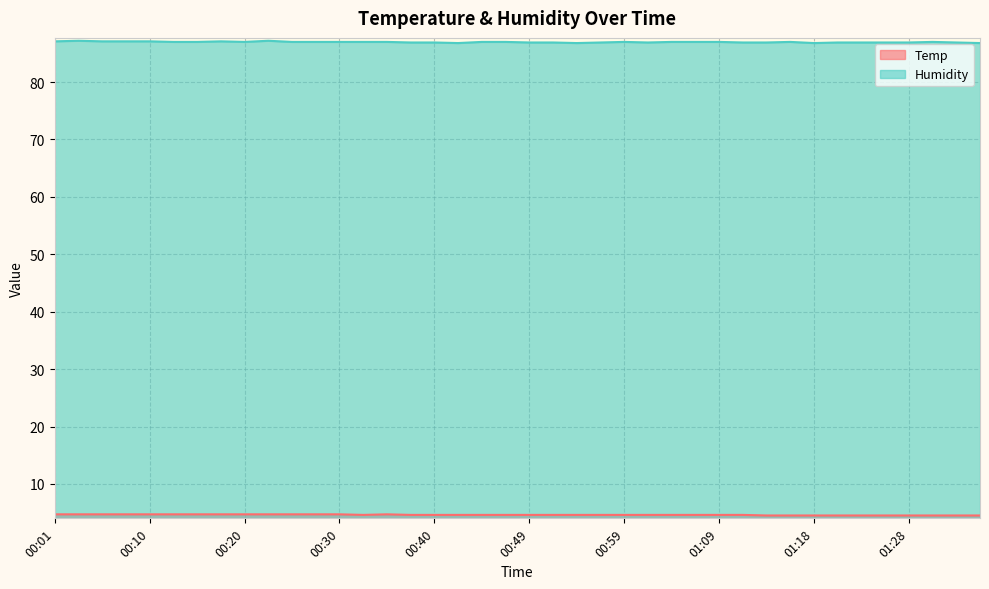

Where is the first local maximum for Temp?

00:35